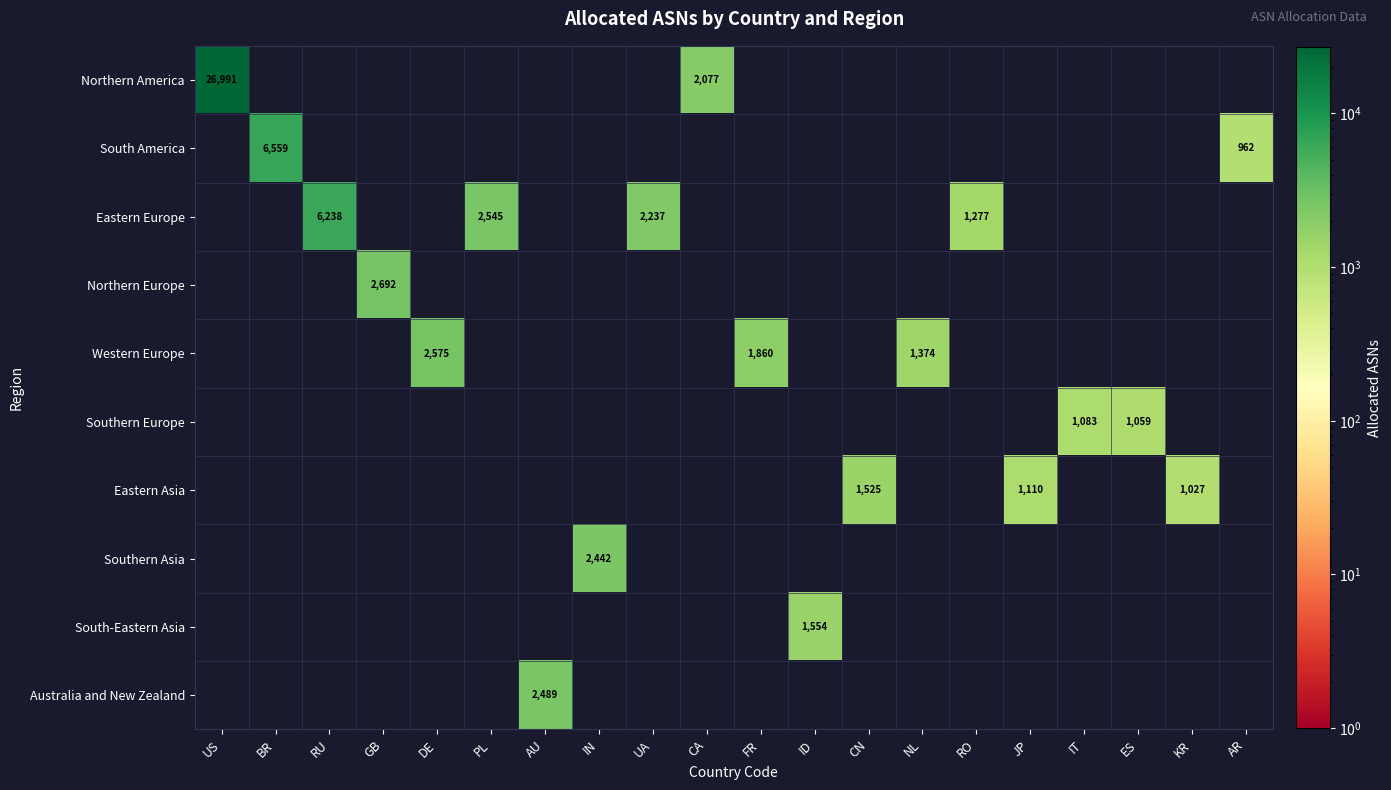

What is the maximum value shown in the chart?

26991